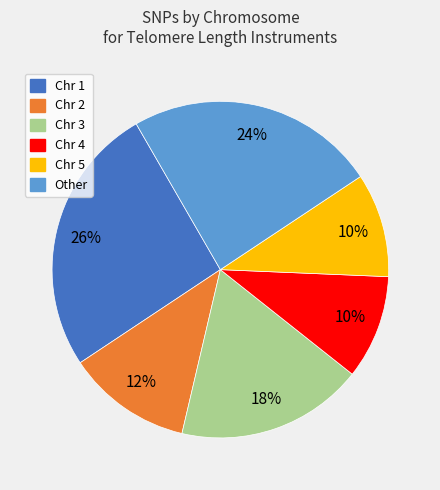

Is there a majority slice in this chart?

No